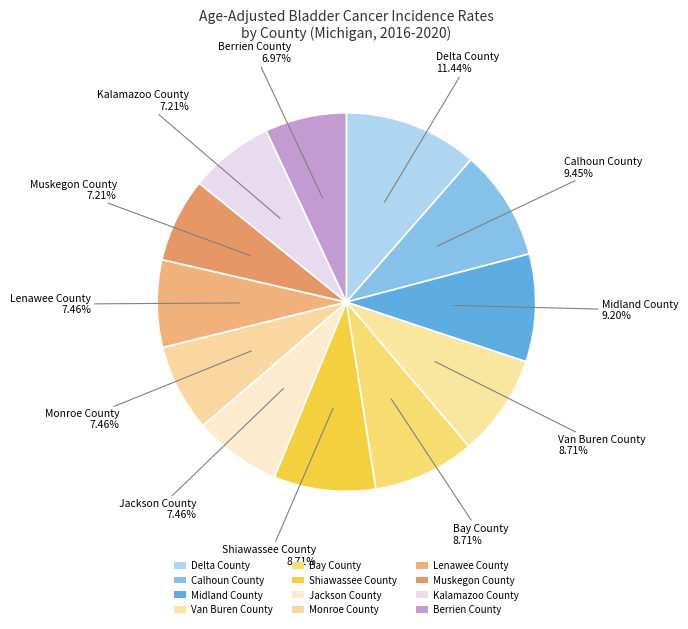

Count the number of slices in the pie.

12